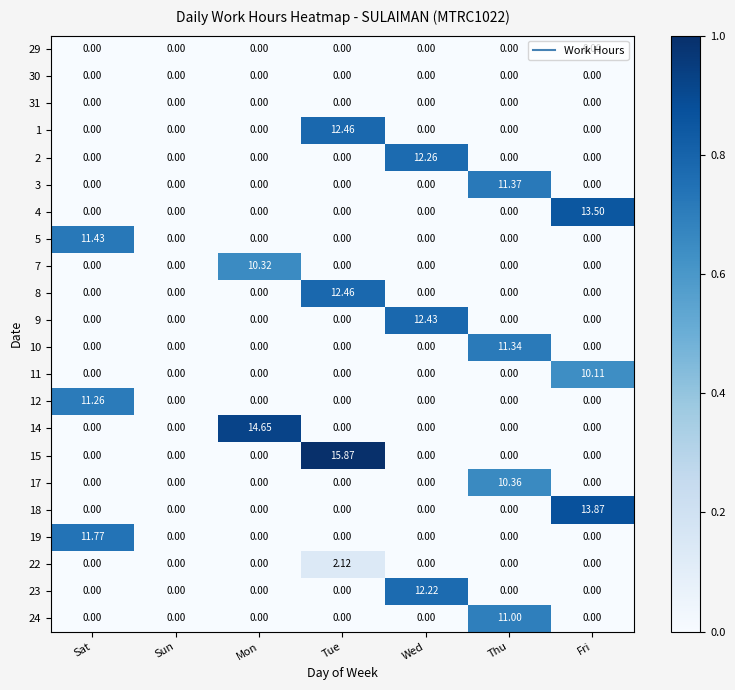

What is the greatest value displayed?

15.9